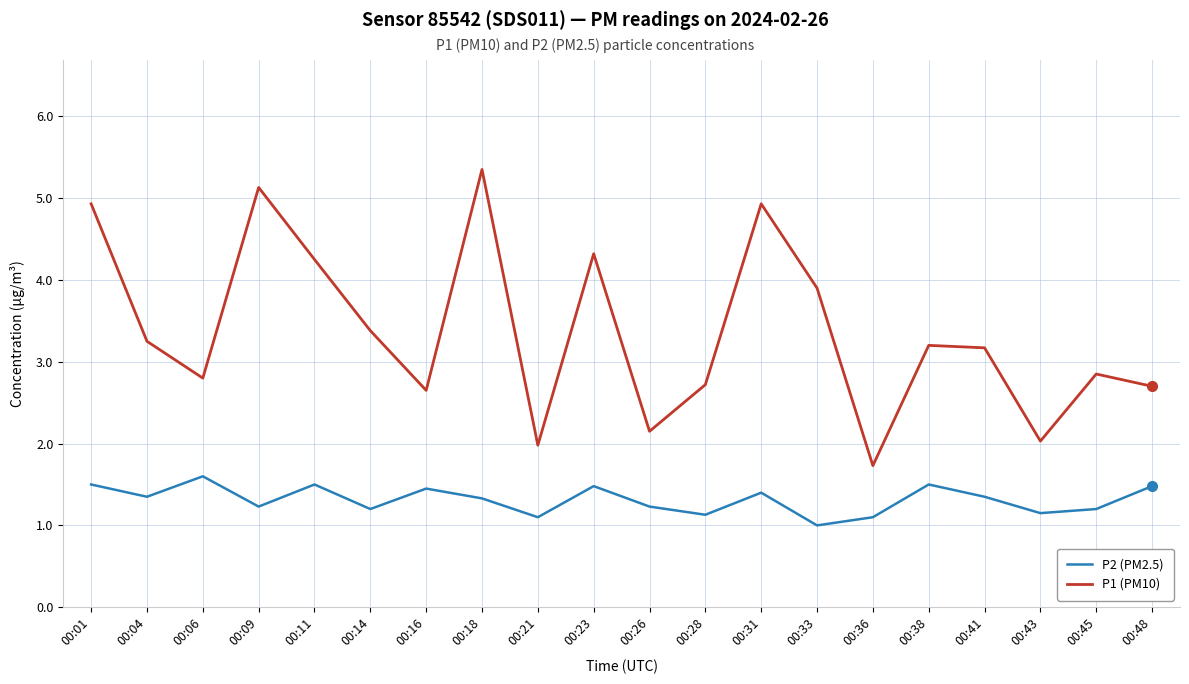

Rank the series by their average value, from lowest to highest.

P2 (PM2.5), P1 (PM10)